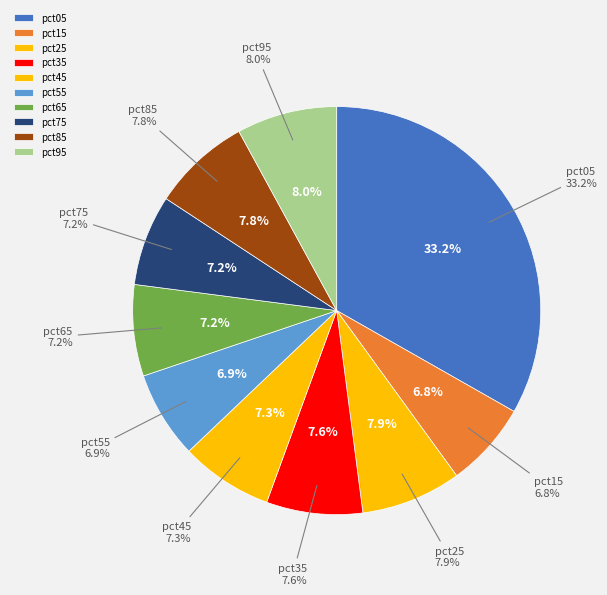

Does any single category account for the majority?

No